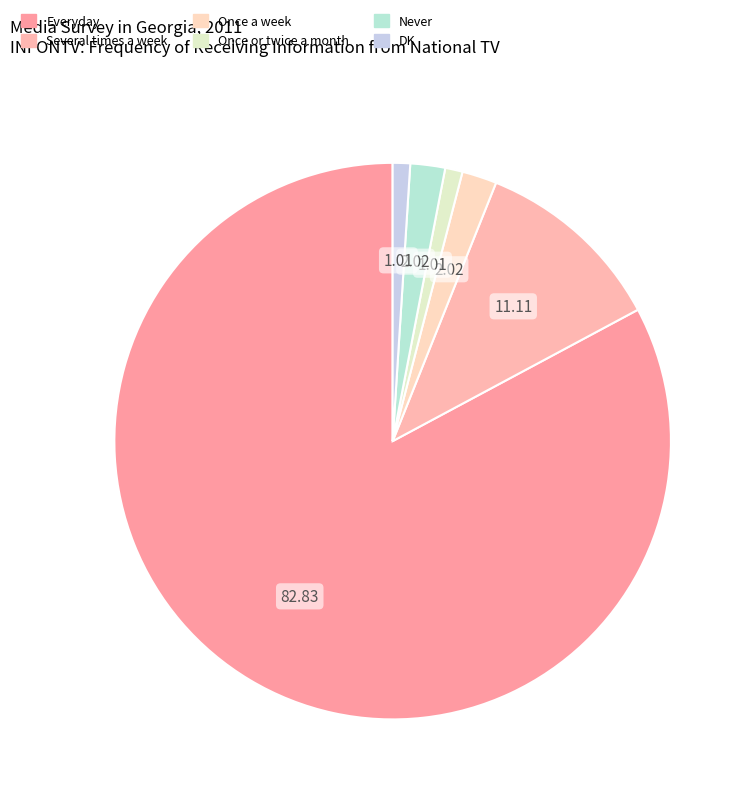

How many slices are in this pie chart?

6